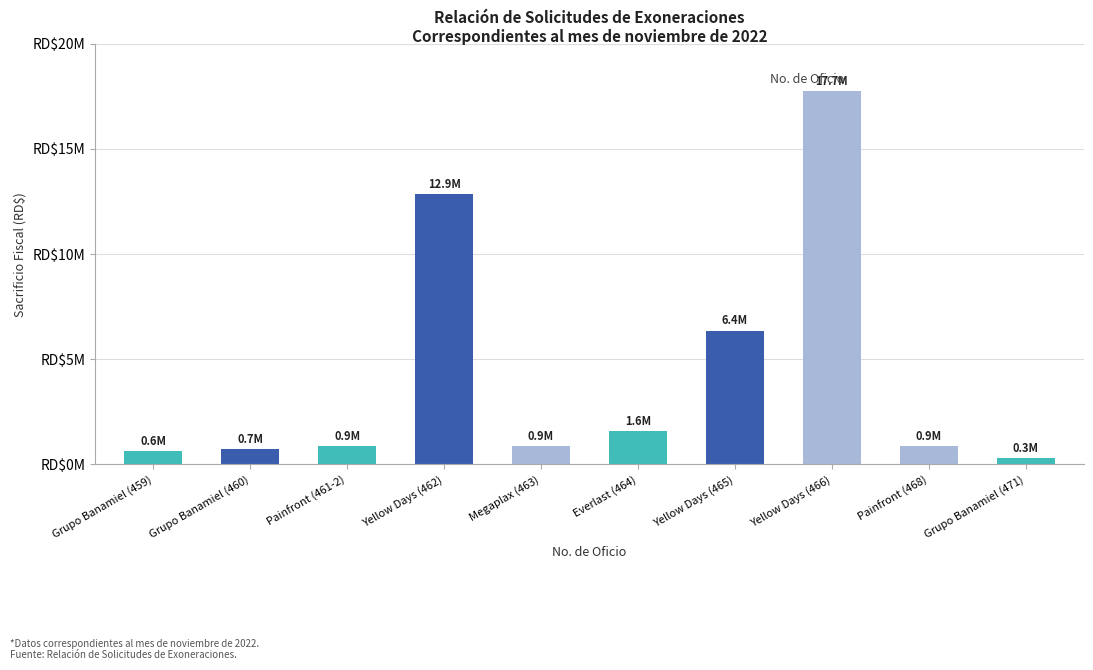

What is the difference between the second highest and second lowest values?

12247340.0